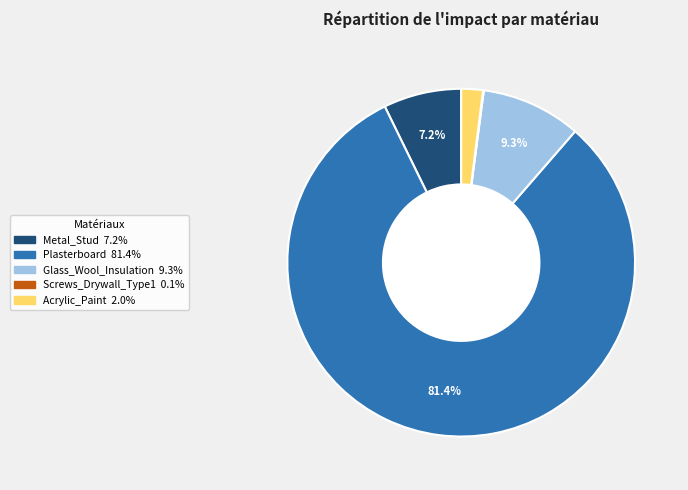

What percentage is the Glass_Wool_Insulation slice, to the nearest percent?

9%